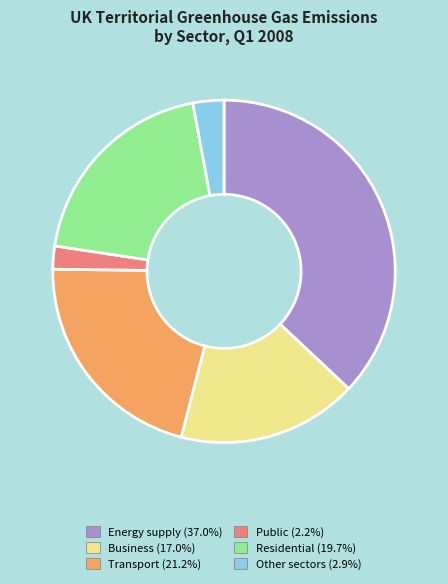

The Transport slice represents 31% of the pie. True or false?

False